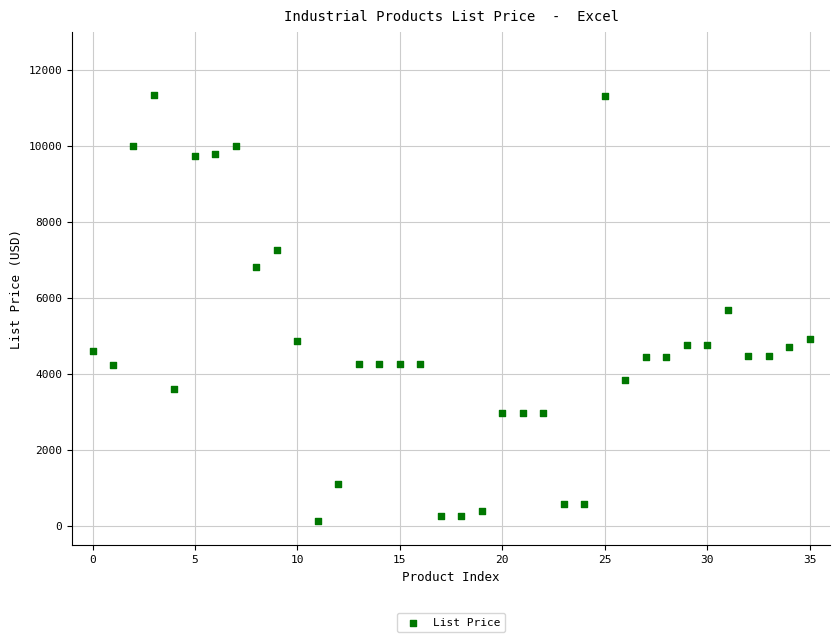

What is the range of Y values (max minus min)?

11199.6